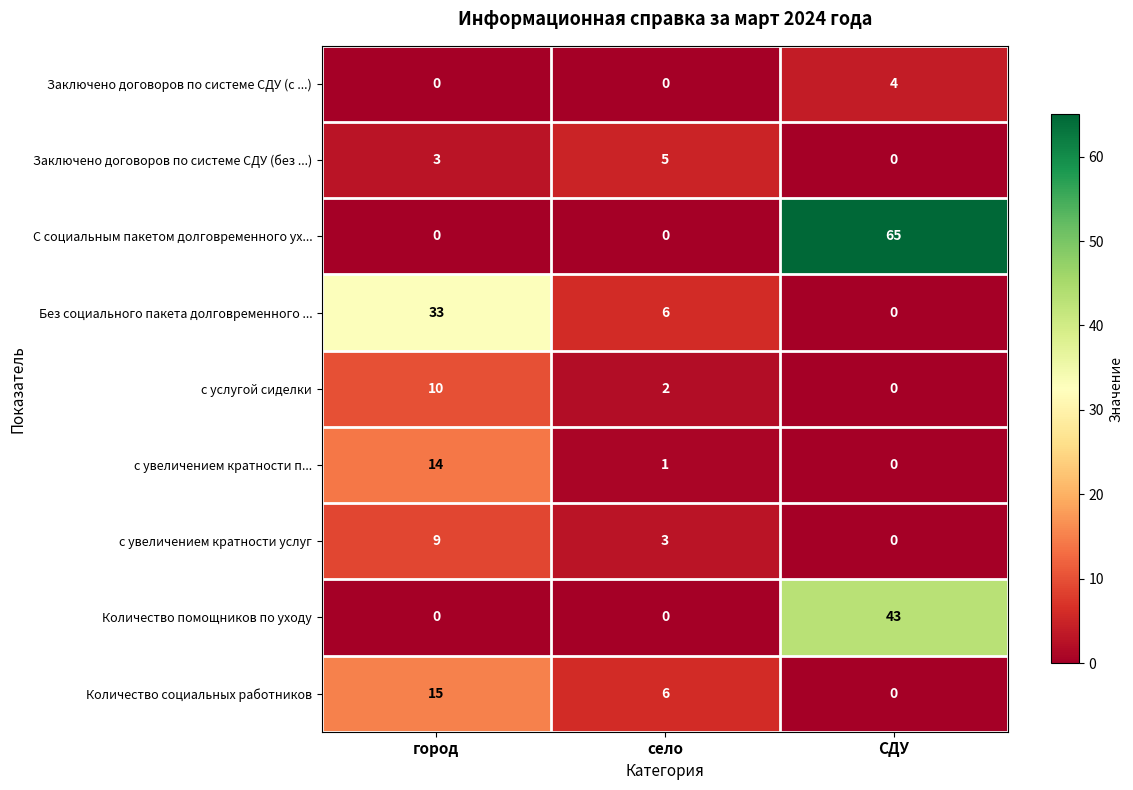

What is the highest value of the Без социального пакета долговременного ... series?

33